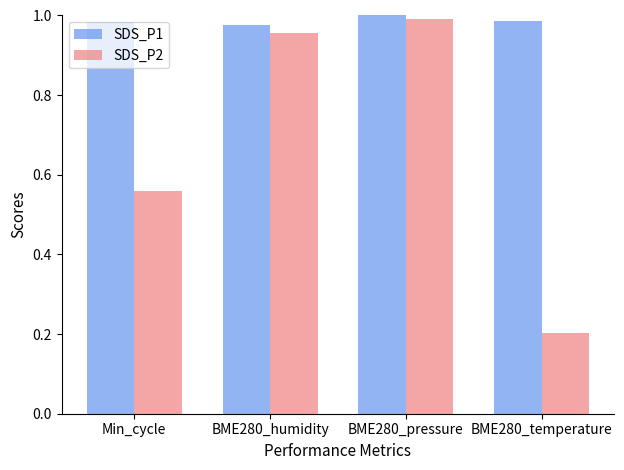

How many bars are there in total?

8